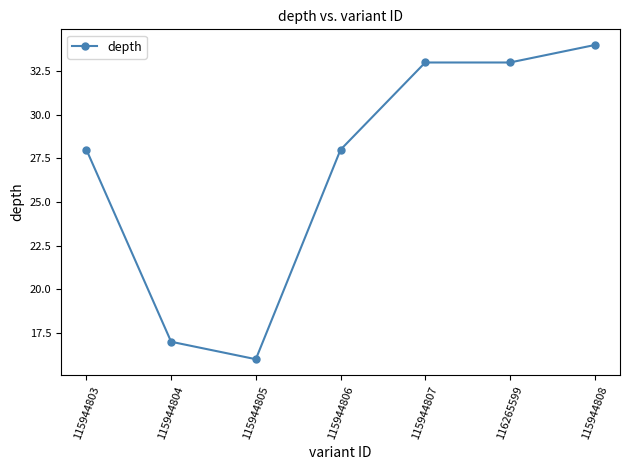

Is it true that the value at 115944807 is 33?

True